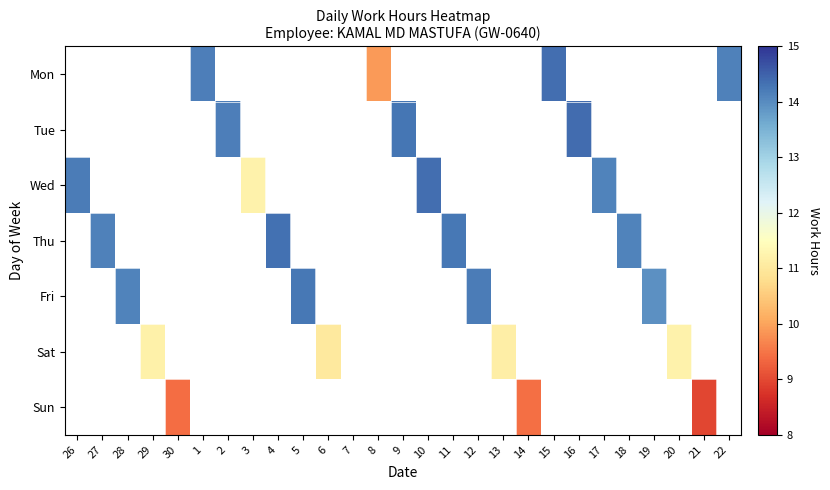

Count the number of data series in this chart.

7